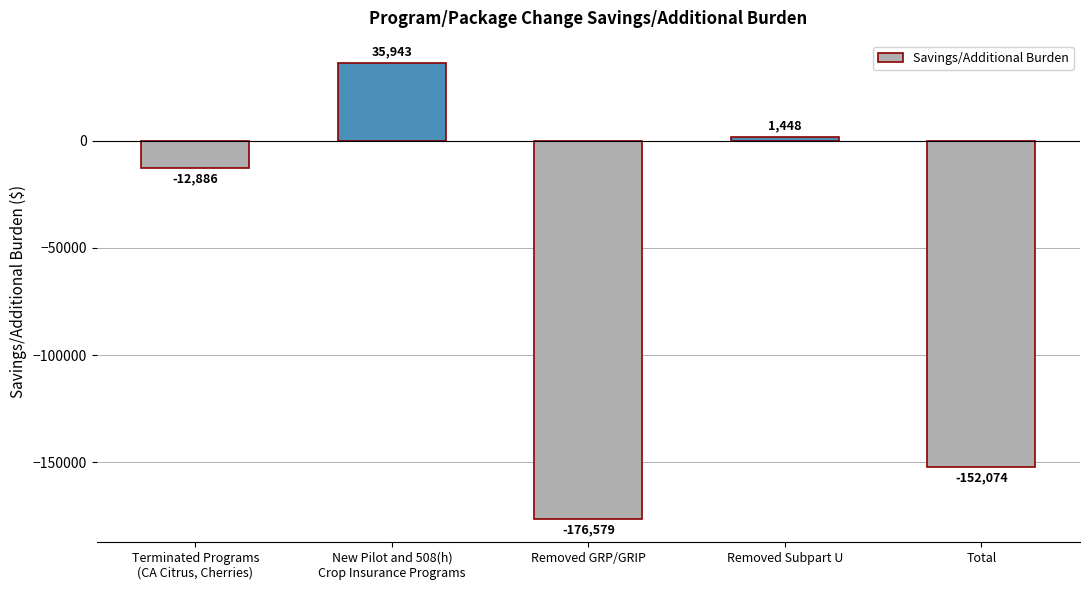

Is it true that the value at Removed GRP/GRIP is -252051?

False